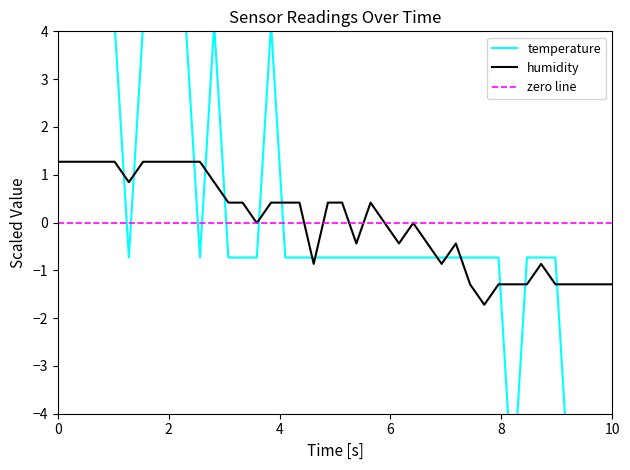

What is the lowest value of the humidity series?

-1.7